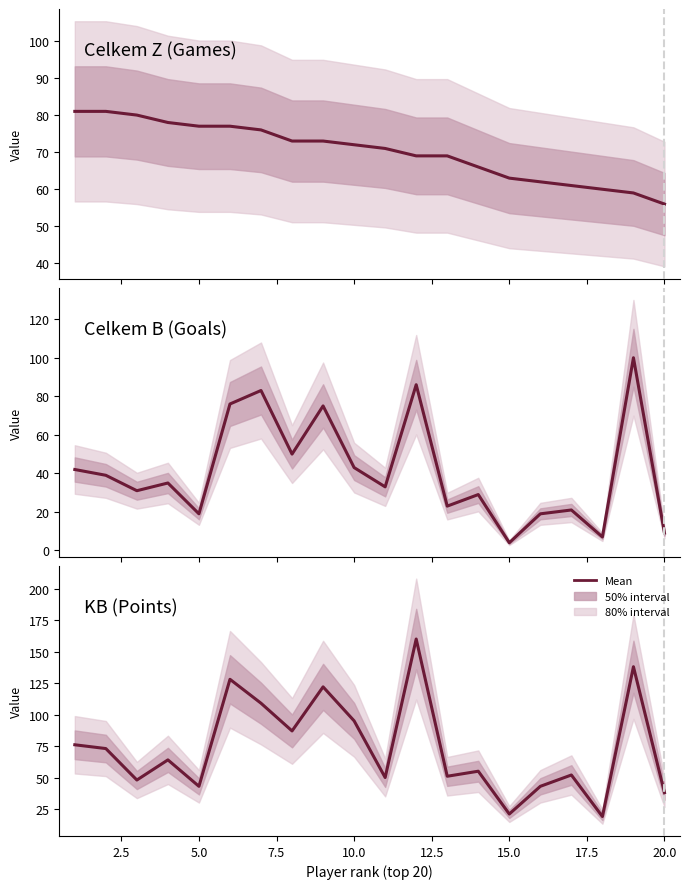

What is the difference between the maximum and minimum values in the KB (Points) series?

141